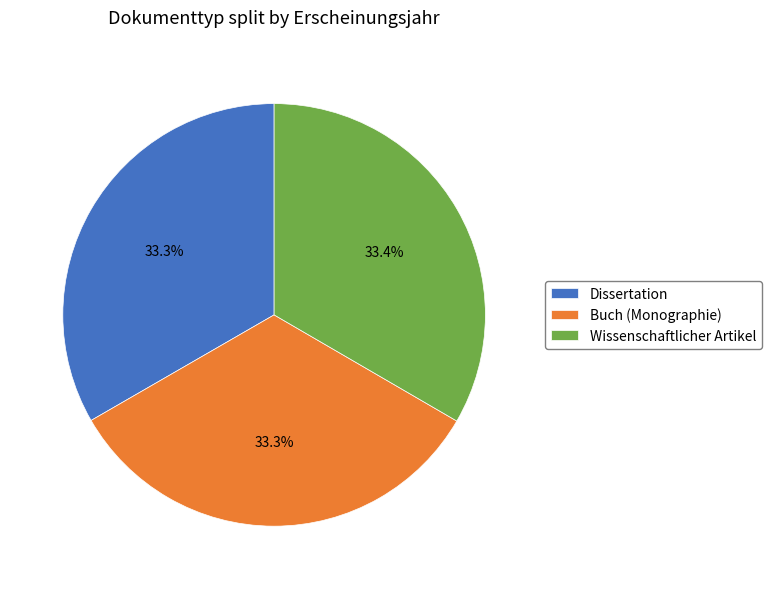

What is the ratio of the value at Dissertation to the value at Buch (Monographie)?

1.0